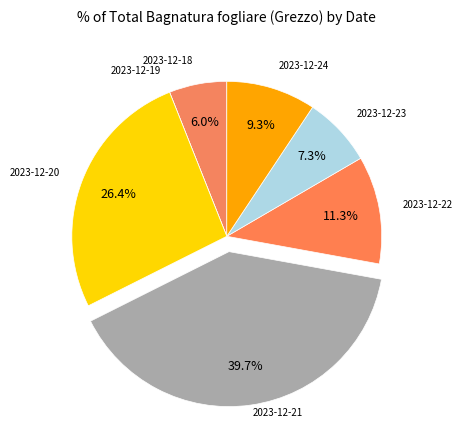

Count the number of slices in the pie.

7